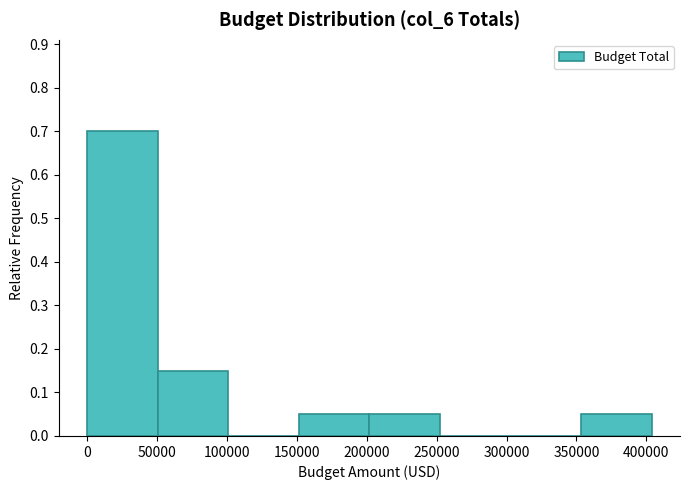

Reading left to right, list every bar in this chart as the range it spans on the x-axis followed by its height. Neither the bar edges nor the heights are printed on the chart, so give them approximately, as read against the axes.

0 to 50000: 0.70
50000 to 100000: 0.15
100000 to 150000: 0
150000 to 200000: 0.05
200000 to 250000: 0.05
250000 to 305000: 0
305000 to 355000: 0
355000 to 405000: 0.05